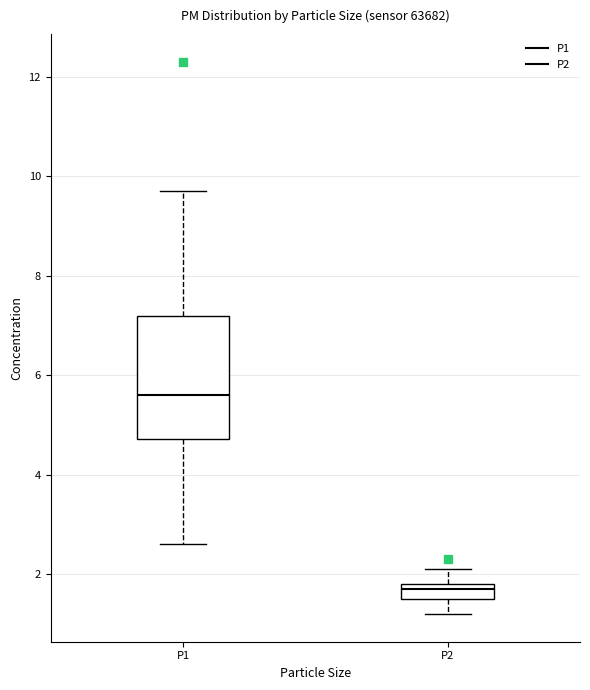

Which box has the highest median line?

P1